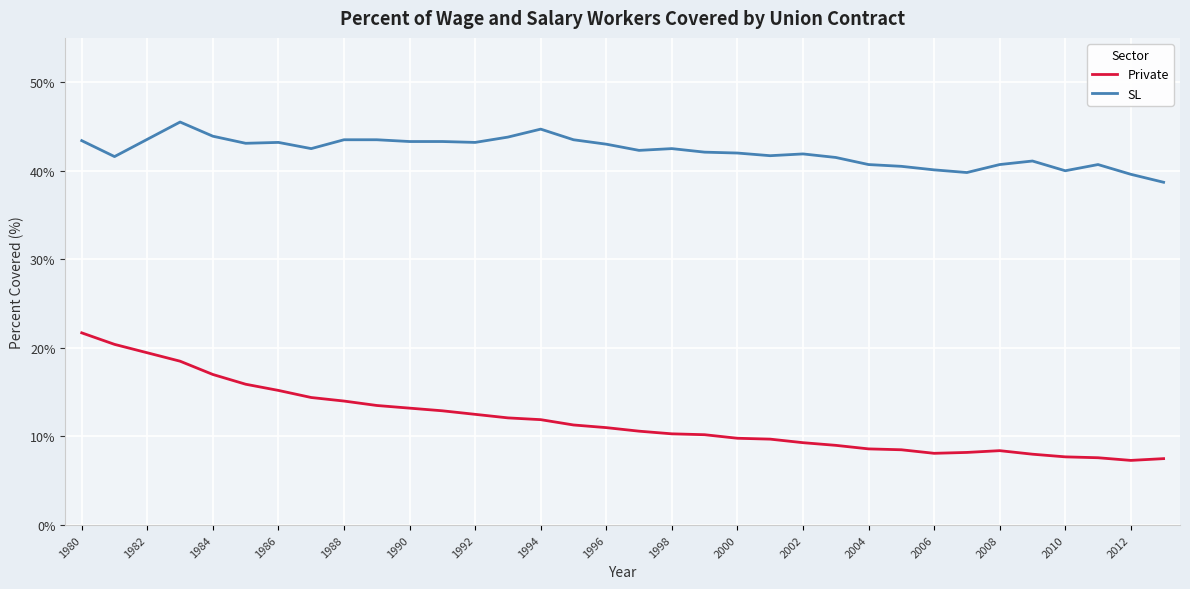

True or false: SL and Private cross at least once.

False